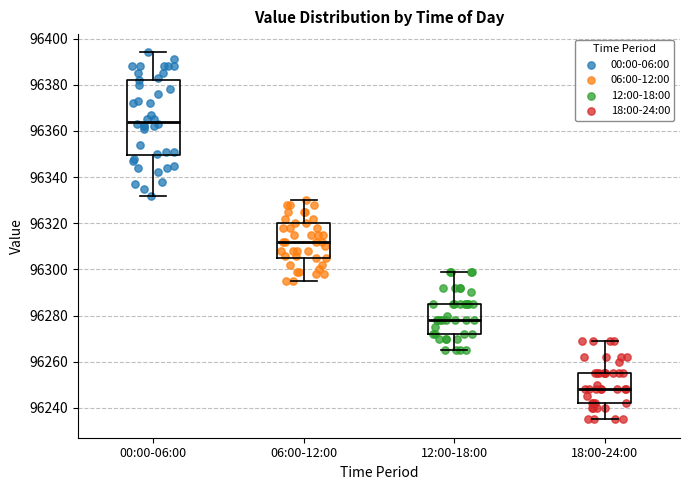

Reading left to right, transcribe this box plot: for each box, give where its median line is, the range the box spans, and where its two whiskers end, as read against the y-axis. The values are not printed on the chart, so give them approximately, as read against the axis.

00:00-06:00: median 96364, box 96350 to 96382, whiskers 96332 to 96394
06:00-12:00: median 96312, box 96306 to 96320, whiskers 96296 to 96330
12:00-18:00: median 96278, box 96272 to 96286, whiskers 96266 to 96300
18:00-24:00: median 96248, box 96242 to 96256, whiskers 96236 to 96270